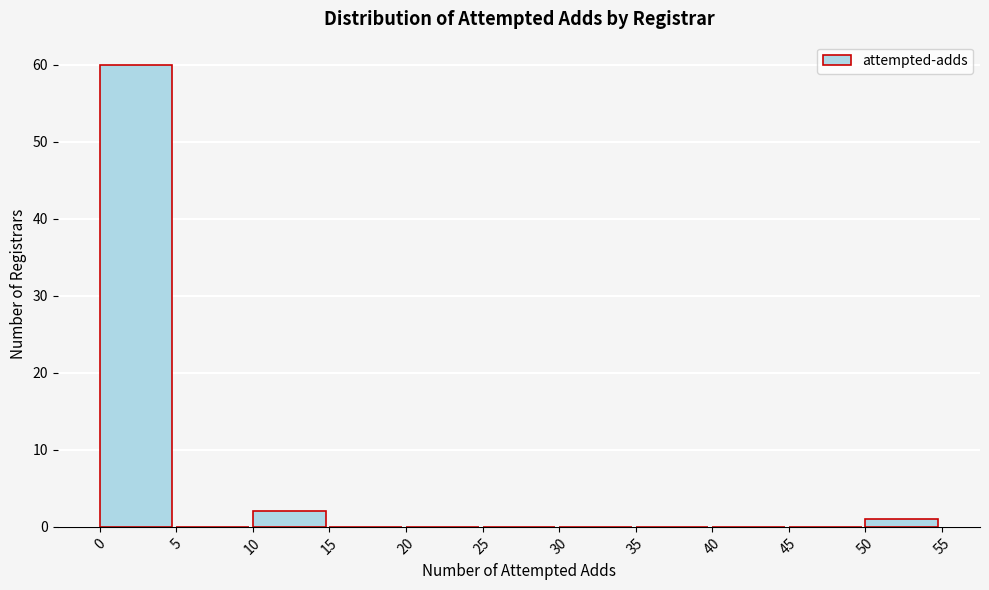

What is the height of the bar covering 50 to 55 on the x-axis? The values are not printed on the chart, so give them approximately, as read against the axis.

1